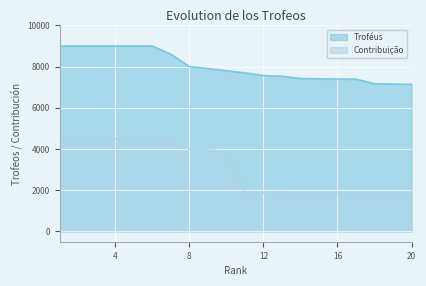

The Troféus series shows 2891 at 20. True or false?

False